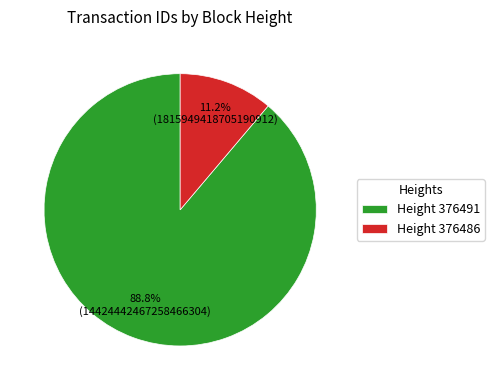

How many slices are in this pie chart?

2